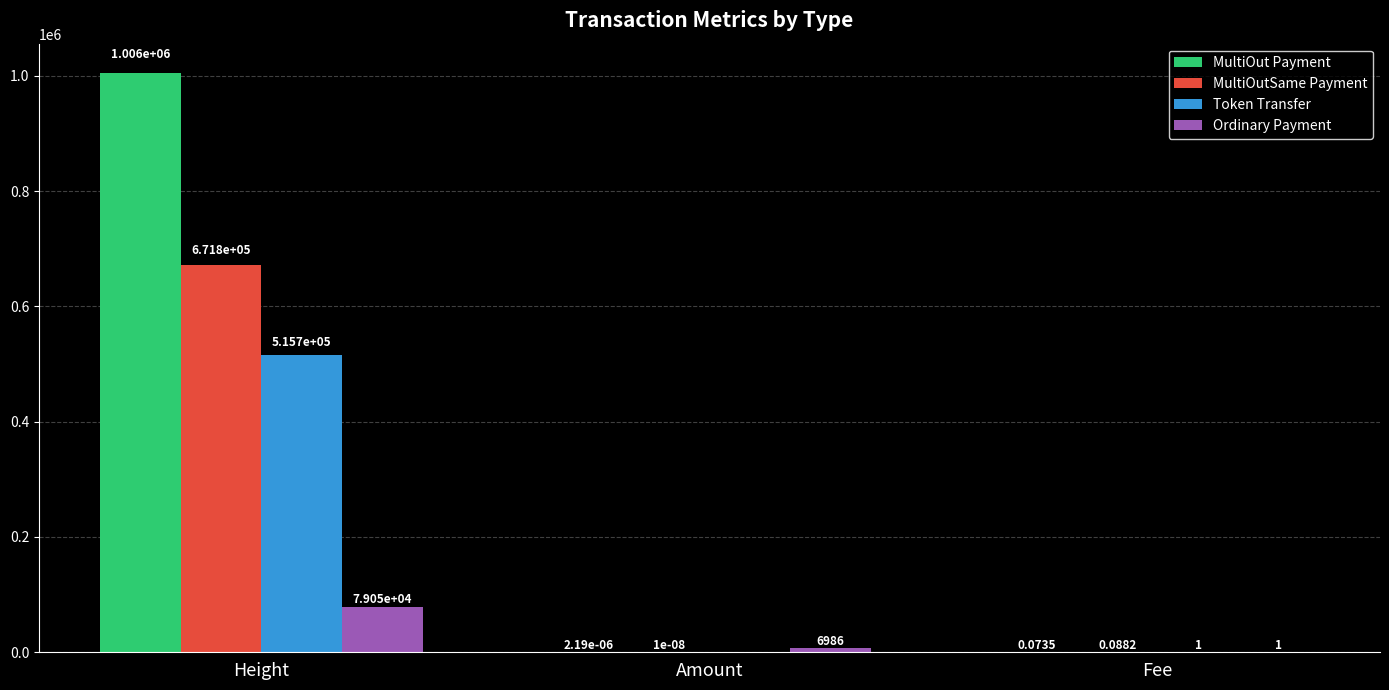

Which series changed the most between Height and Amount?

MultiOut Payment